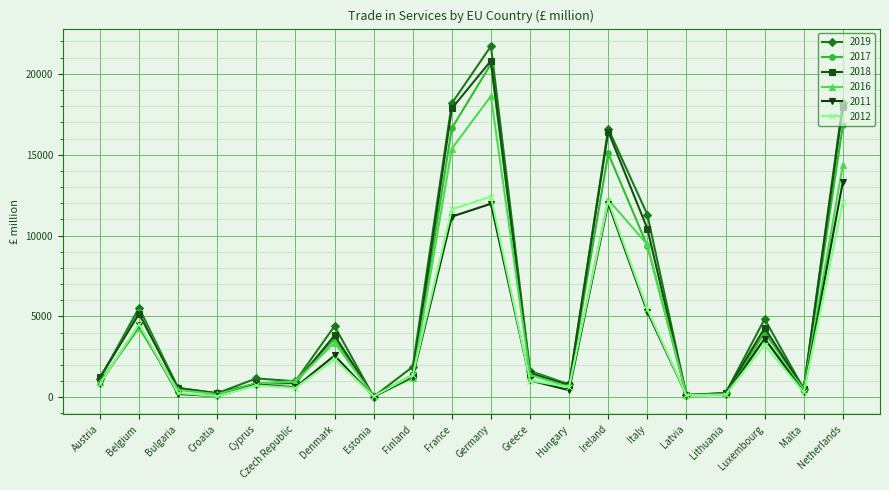

Which series has the largest range (max minus min)?

2019